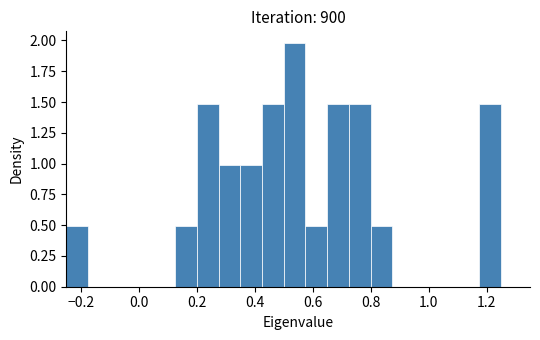

Read against the x-axis, roughly where is the centre of the tallest bar?

0.54